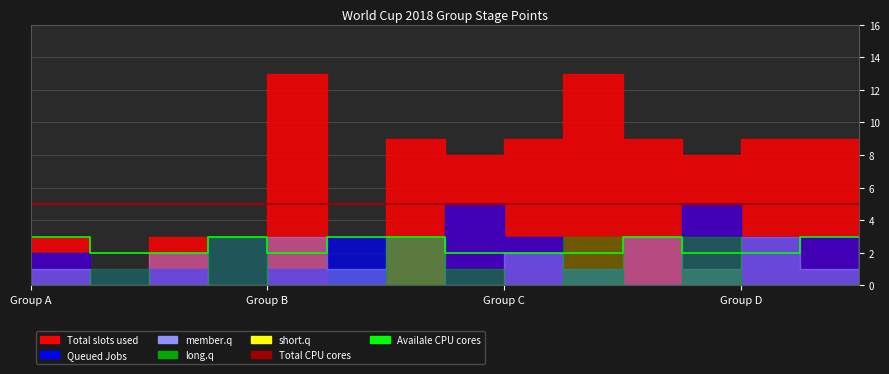

What is the approximate value of Availale CPU cores at 9?

2